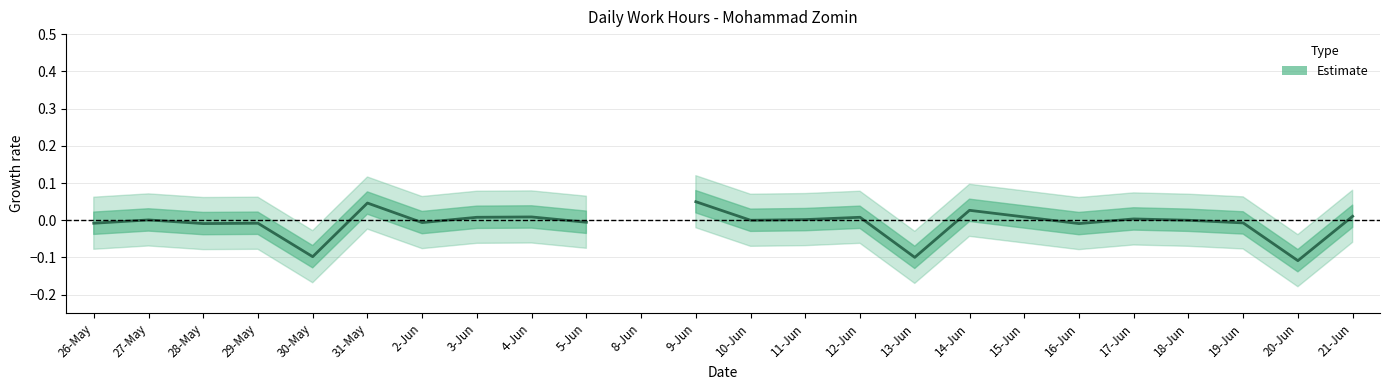

How many lines are shown in the chart?

1